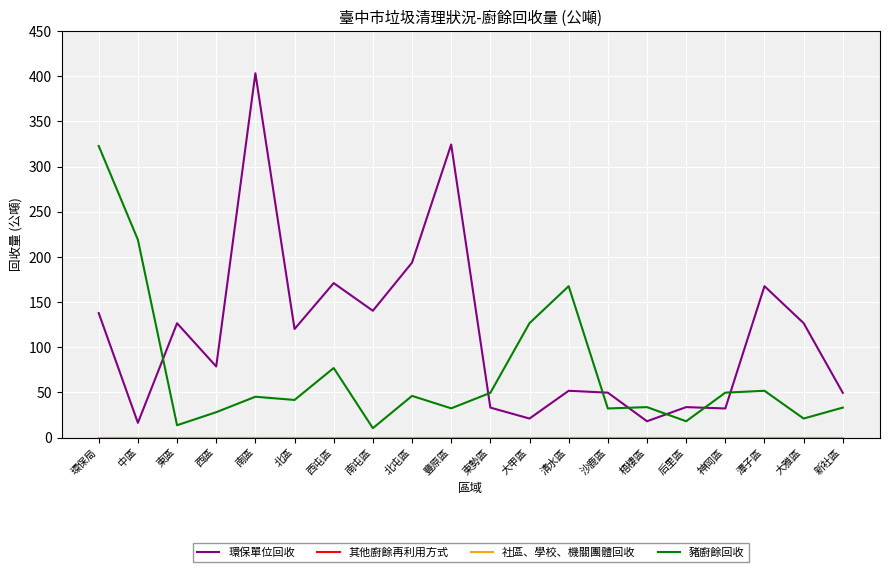

What is the lowest value of the 豬廚餘回收 series?

10.3